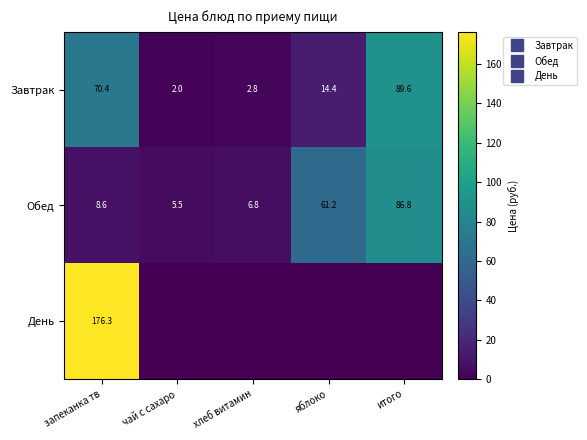

What is the difference between the second highest and minimum values in the Завтрак series?

68.4